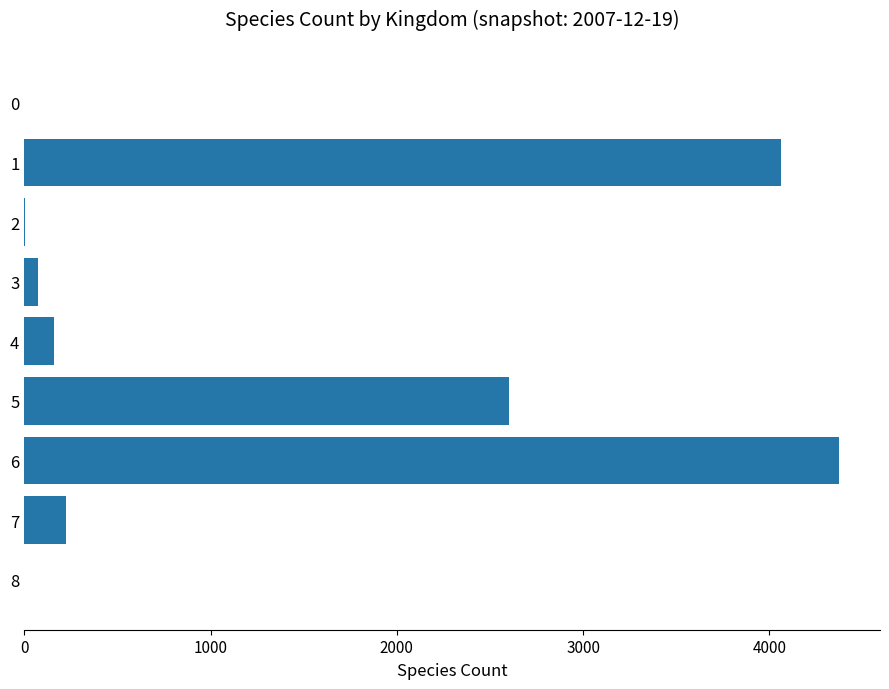

What is the greatest value displayed?

4375